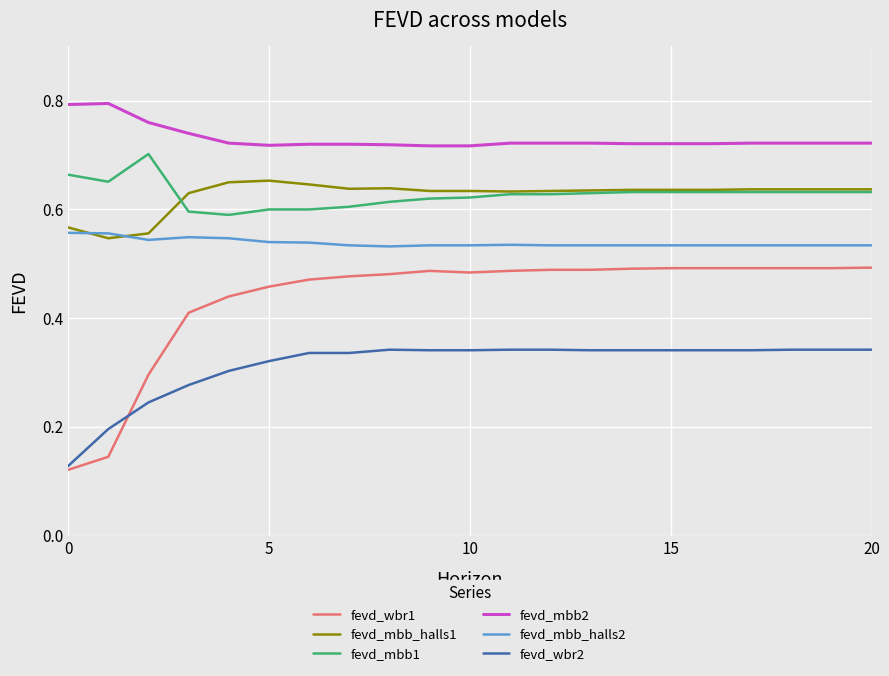

Which series has the largest total across all categories?

fevd_mbb2